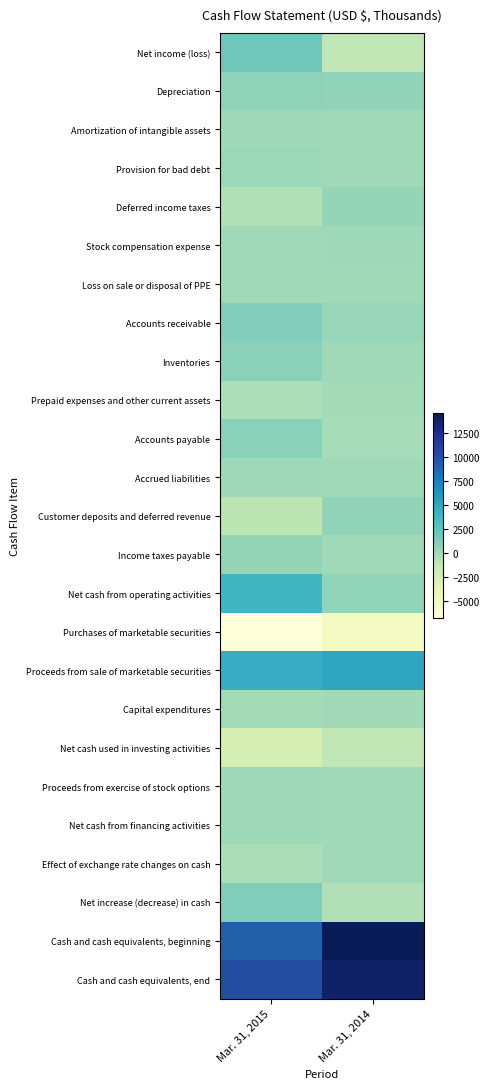

Reading left to right, list all the values displayed in this chart.

Net income (loss): Mar. 31, 2015=1957	Mar. 31, 2014=-1131
Depreciation: Mar. 31, 2015=680	Mar. 31, 2014=565
Amortization of intangible assets: Mar. 31, 2015=77	Mar. 31, 2014=31
Provision for bad debt: Mar. 31, 2015=139	Mar. 31, 2014=38
Deferred income taxes: Mar. 31, 2015=-672	Mar. 31, 2014=431
Stock compensation expense: Mar. 31, 2015=15	Mar. 31, 2014=52
Loss on sale or disposal of PPE: Mar. 31, 2015=38	Mar. 31, 2014=0
Accounts receivable: Mar. 31, 2015=1072	Mar. 31, 2014=325
Inventories: Mar. 31, 2015=780	Mar. 31, 2014=-5
Prepaid expenses and other current assets: Mar. 31, 2015=-495	Mar. 31, 2014=-186
Accounts payable: Mar. 31, 2015=810	Mar. 31, 2014=-243
Accrued liabilities: Mar. 31, 2015=122	Mar. 31, 2014=-17
Customer deposits and deferred revenue: Mar. 31, 2015=-1086	Mar. 31, 2014=626
Income taxes payable: Mar. 31, 2015=462	Mar. 31, 2014=-12
Net cash from operating activities: Mar. 31, 2015=3874	Mar. 31, 2014=513
Purchases of marketable securities: Mar. 31, 2015=-6759	Mar. 31, 2014=-5204
Proceeds from sale of marketable securities: Mar. 31, 2015=4508	Mar. 31, 2014=5068
Capital expenditures: Mar. 31, 2015=-174	Mar. 31, 2014=-53
Net cash used in investing activities: Mar. 31, 2015=-2407	Mar. 31, 2014=-1189
Proceeds from exercise of stock options: Mar. 31, 2015=87	Mar. 31, 2014=0
Net cash from financing activities: Mar. 31, 2015=87	Mar. 31, 2014=0
Effect of exchange rate changes on cash: Mar. 31, 2015=-406	Mar. 31, 2014=-3
Net increase (decrease) in cash: Mar. 31, 2015=1148	Mar. 31, 2014=-679
Cash and cash equivalents, beginning: Mar. 31, 2015=8969	Mar. 31, 2014=14492
Cash and cash equivalents, end: Mar. 31, 2015=10117	Mar. 31, 2014=13813